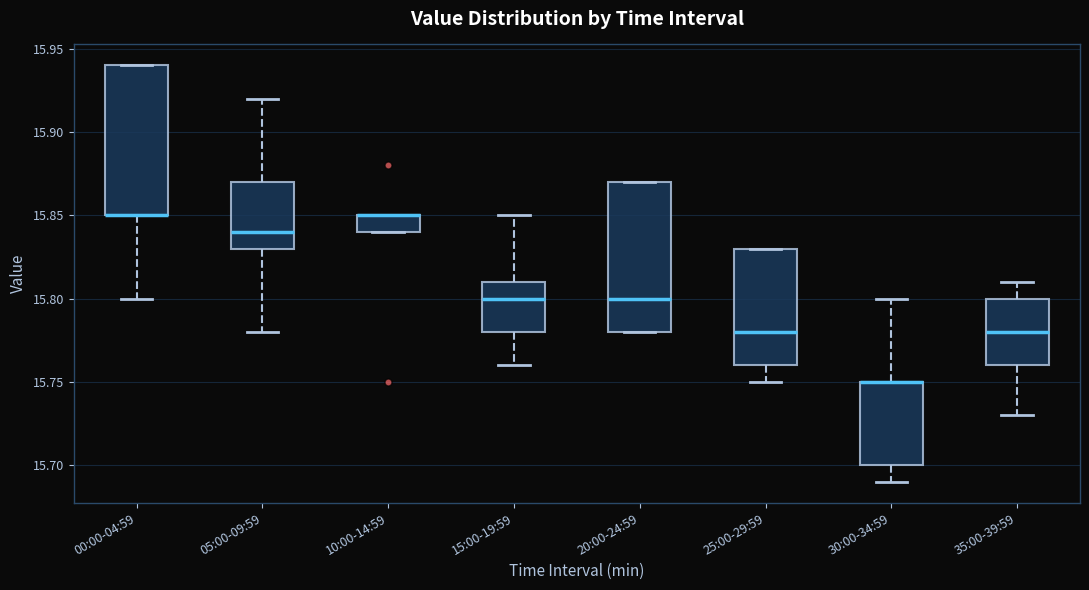

Where is the upper edge of the box for 35:00-39:59 on the y-axis? The values are not printed on the chart, so give them approximately, as read against the axis.

15.80